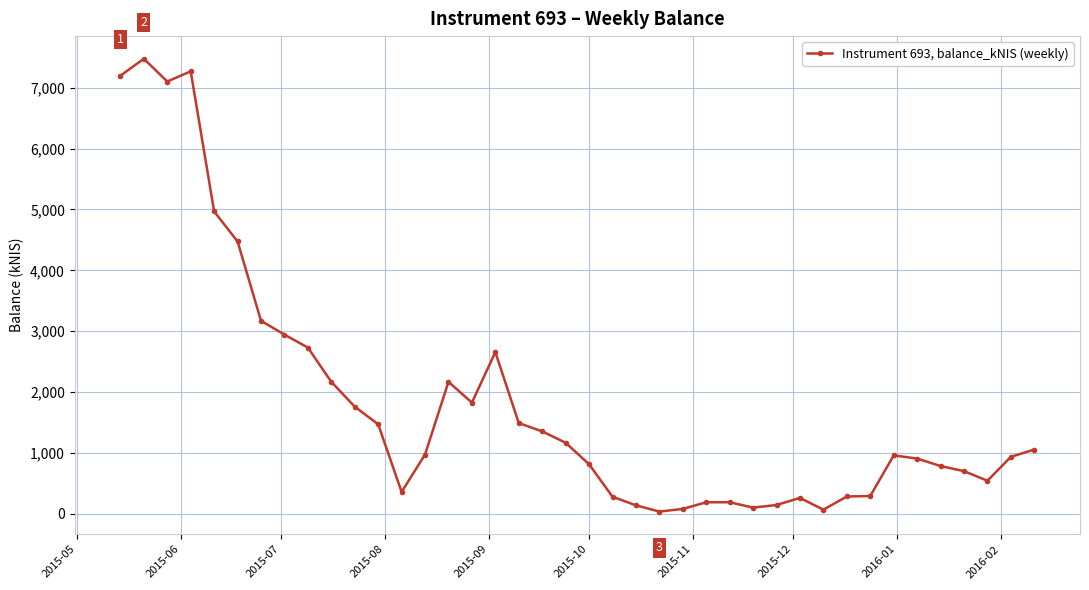

True or false: there are more than 0 points higher than both neighbors.

True